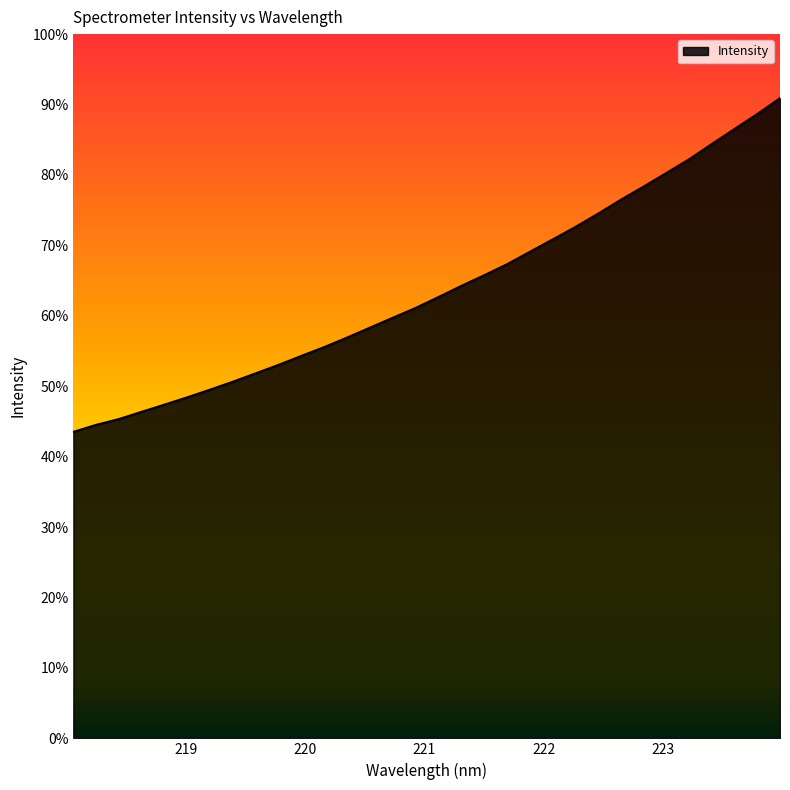

Does the chart have visible grid lines?

No